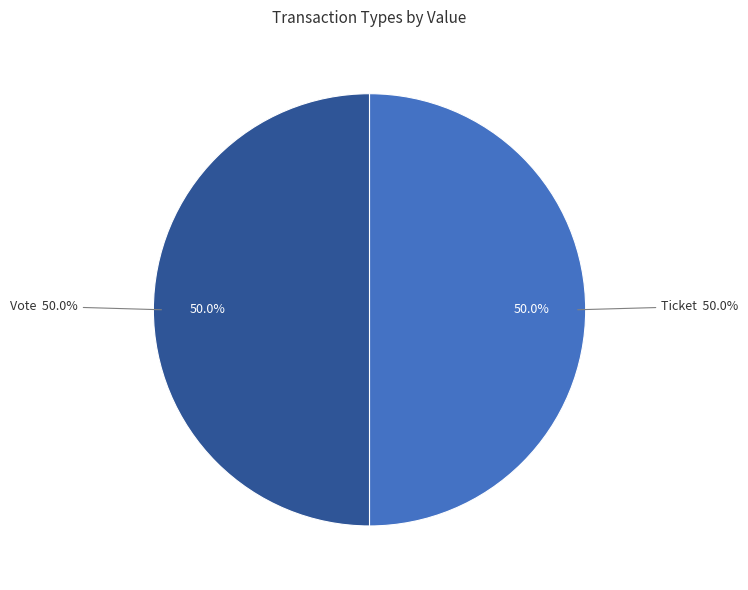

What percentage do Vote (index=1) and Ticket (index=0) together represent?

100.0%